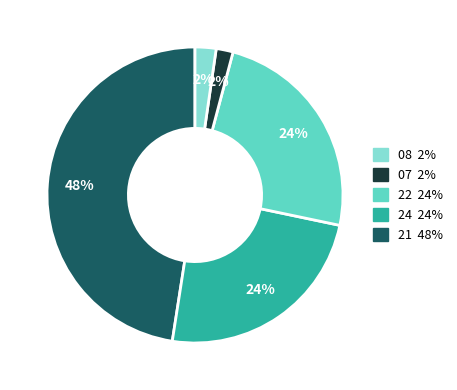

How many segments does this pie chart have?

5